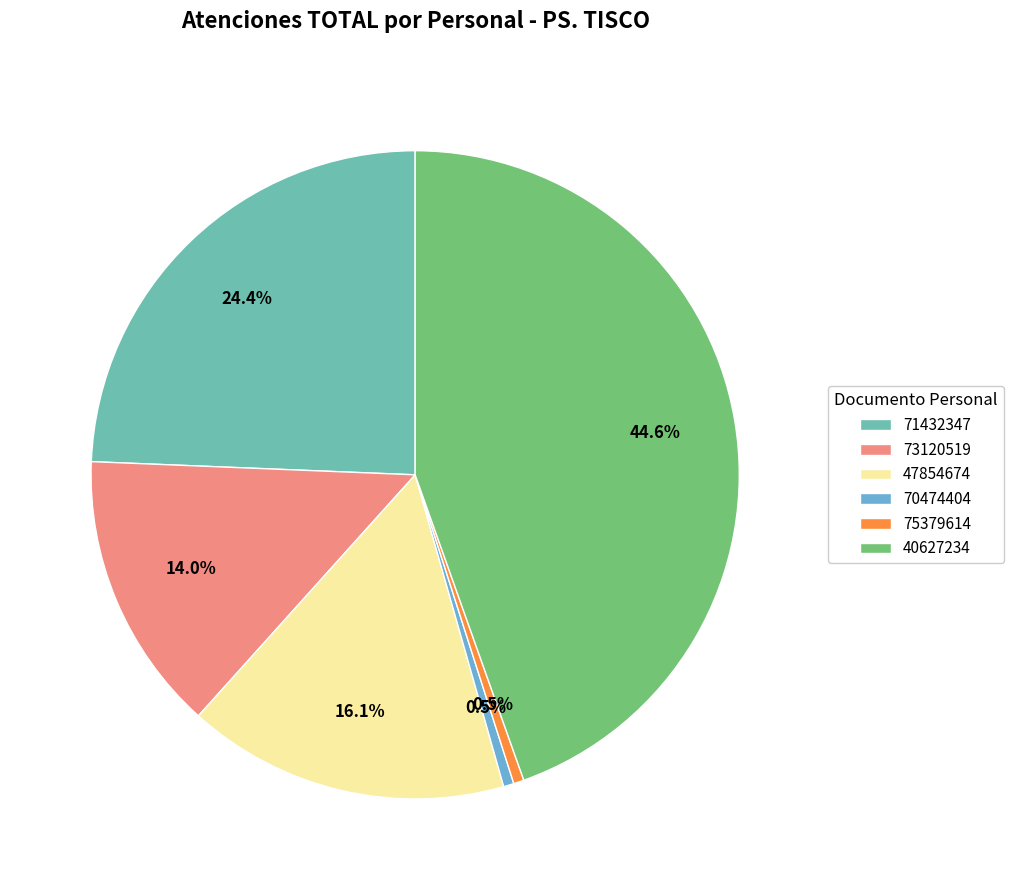

How many slices are in this pie chart?

6